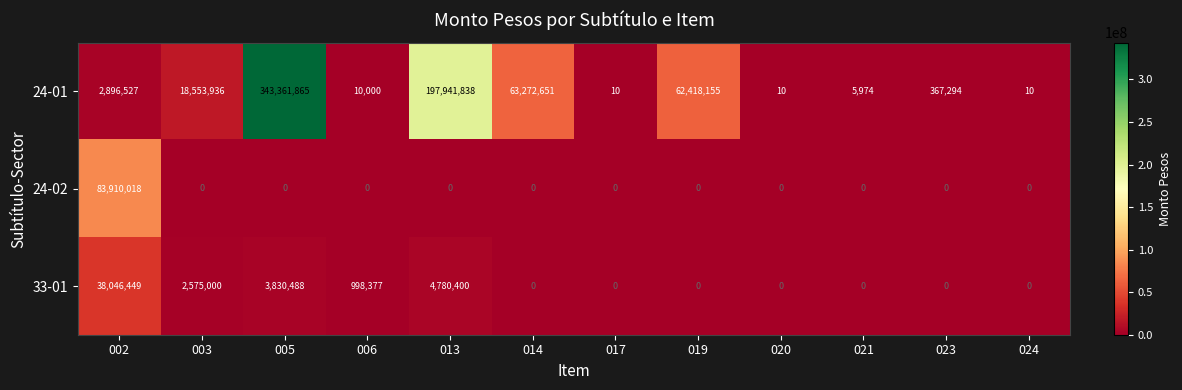

What is the total value across all series at 020?

10